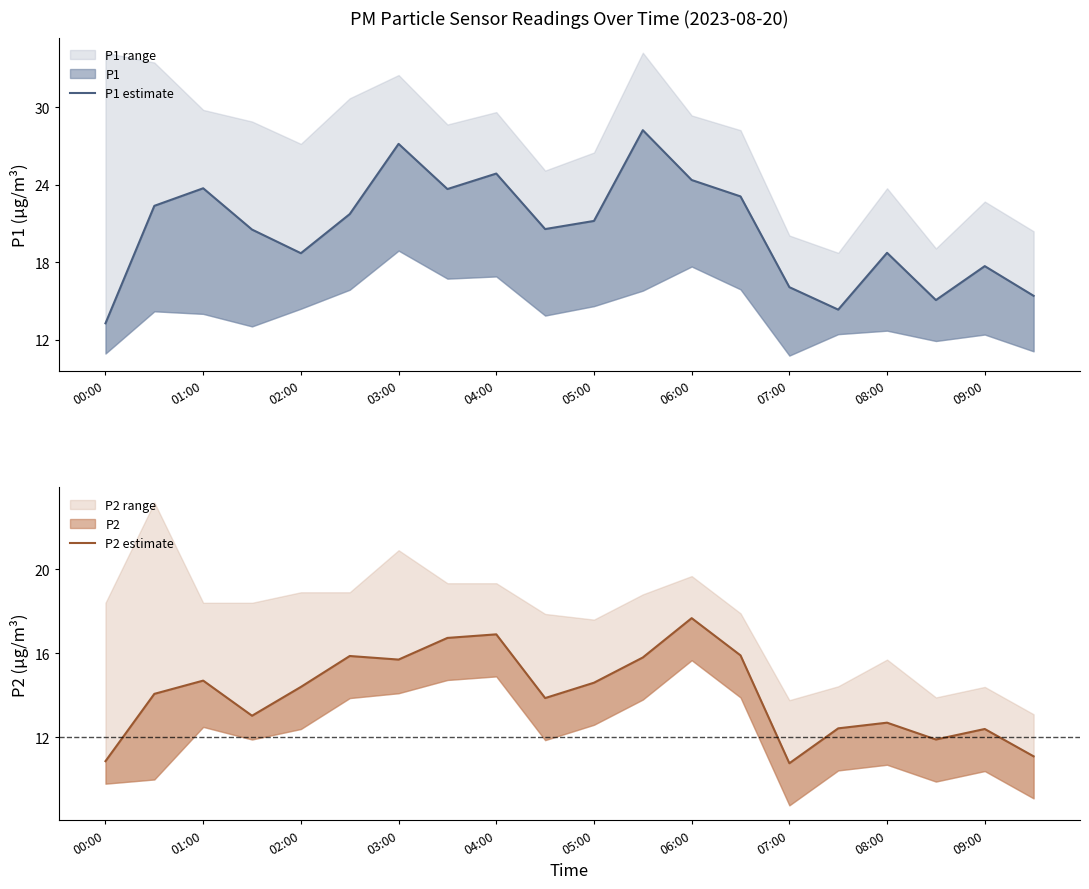

How many lines are shown in the chart?

2